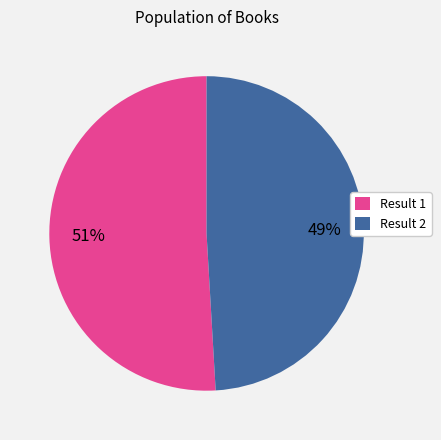

To the nearest percent, what is the difference between the largest and smallest slice percentages?

2%